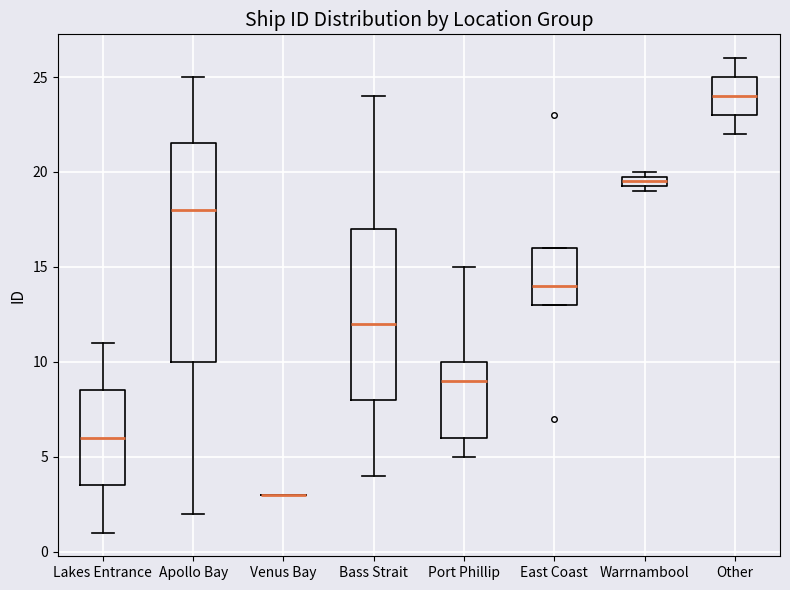

Comparing the boxes themselves (not the whiskers), which one is the tallest?

Apollo Bay